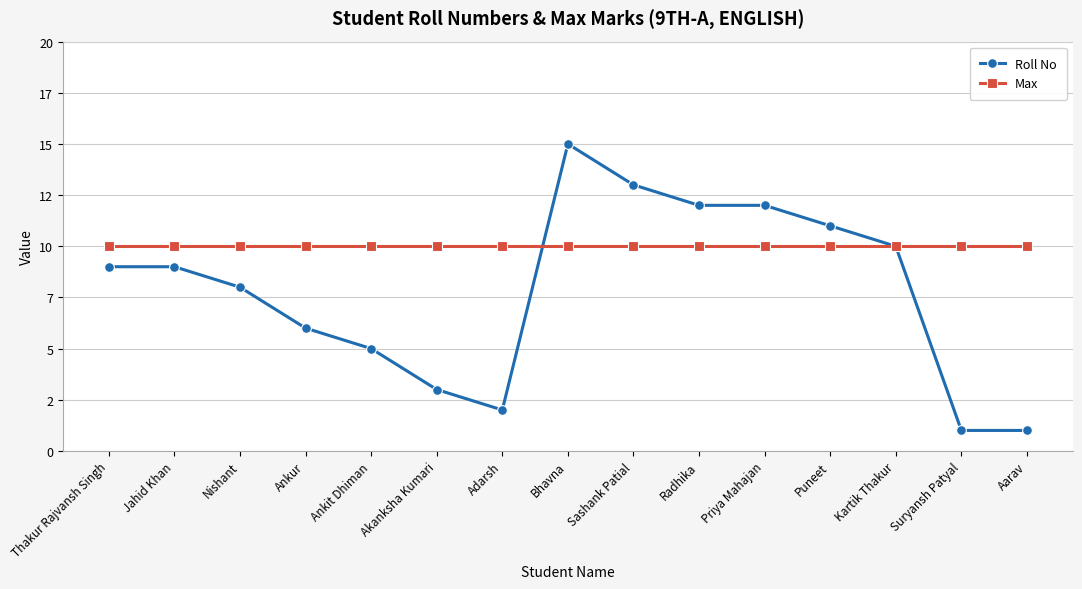

What are all the series names shown in the legend?

Roll No, Max